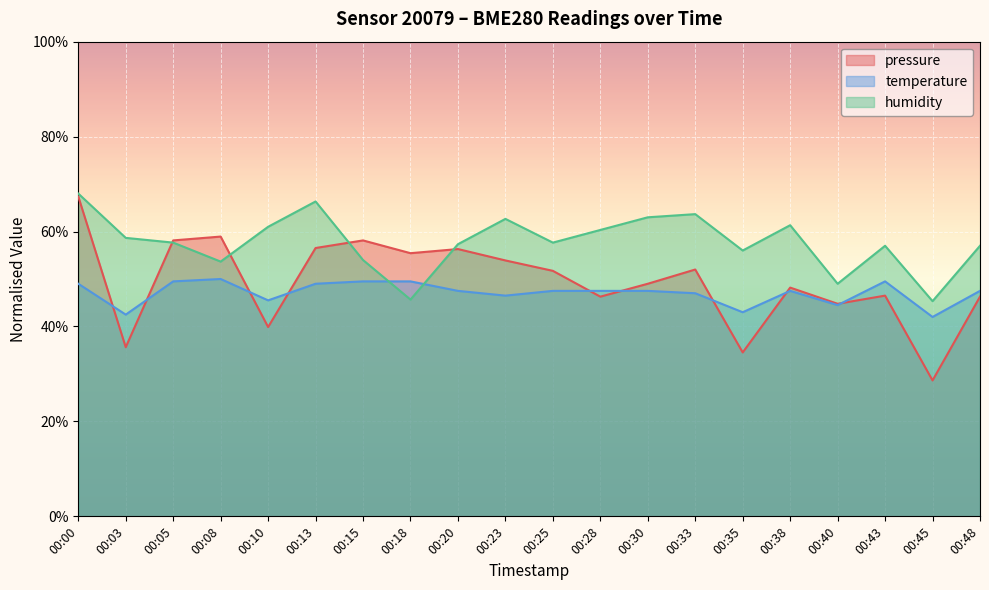

At how many categories does at least one series exceed 0?

20